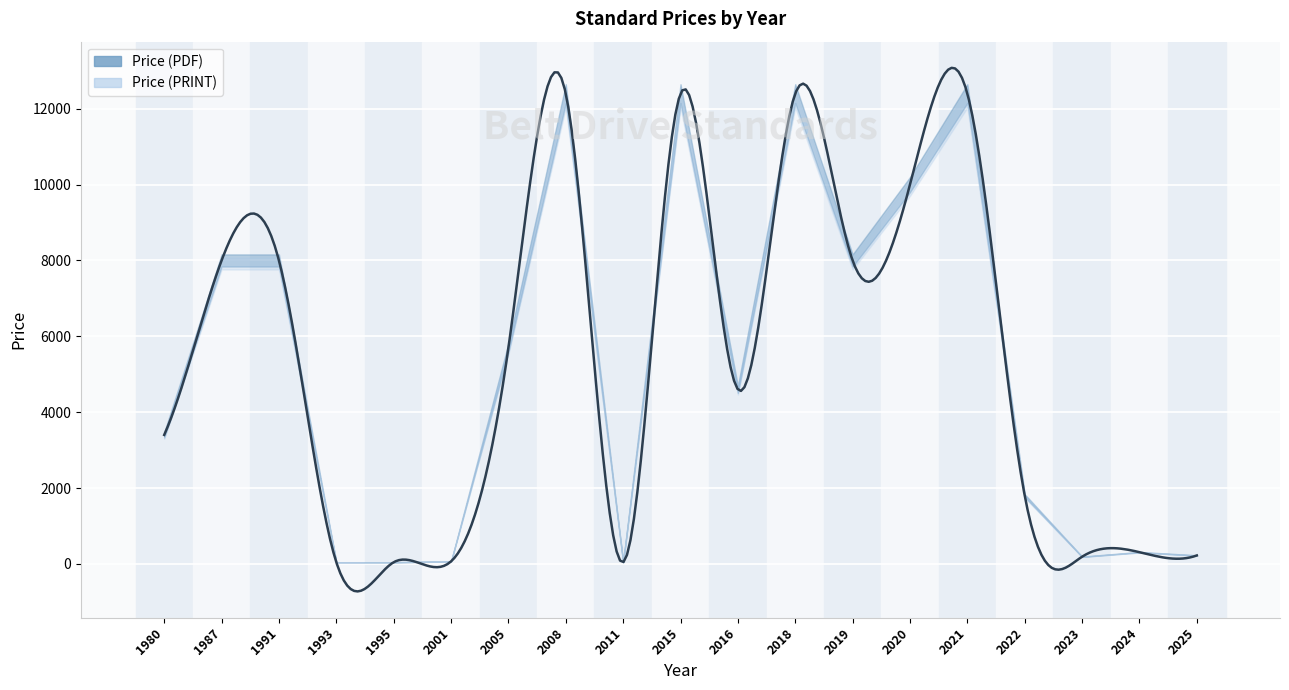

Is the value of Price (PRINT) at 2011 greater than the value of Price (PDF) at 2008?

No